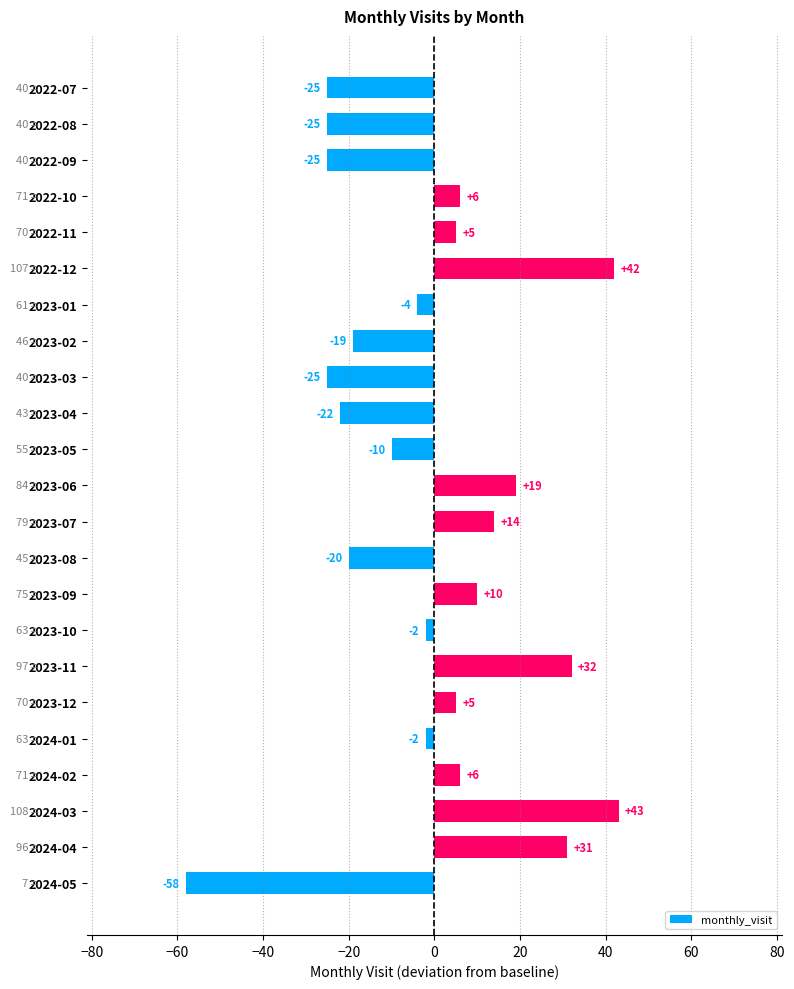

Which label corresponds to the smallest value in the chart?

2024-05